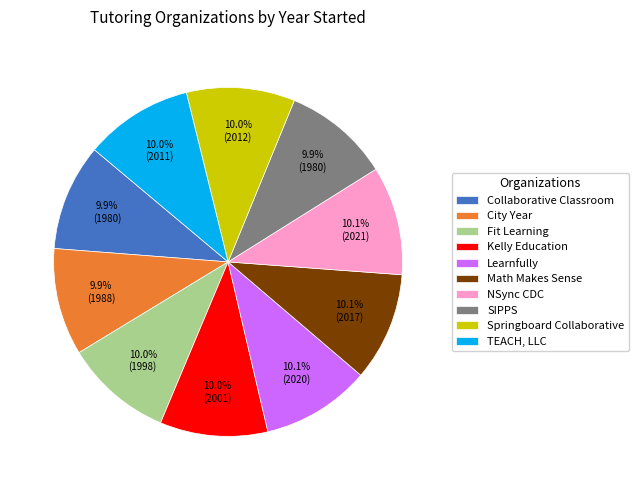

Is there any slice that represents more than half of the pie?

No